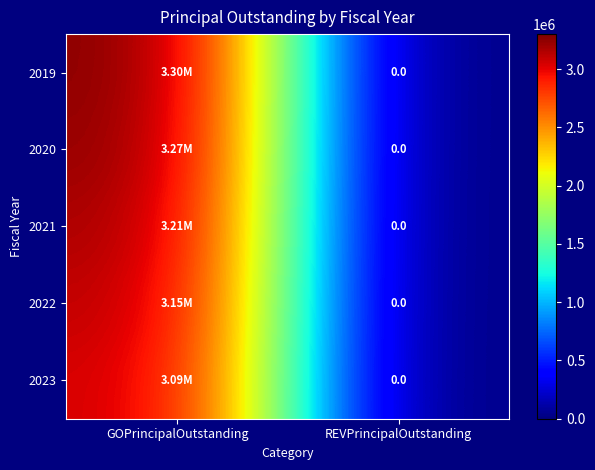

Count the number of data series in this chart.

5